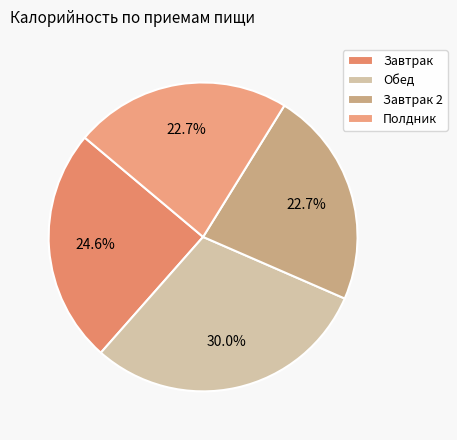

Does any single category account for the majority?

No